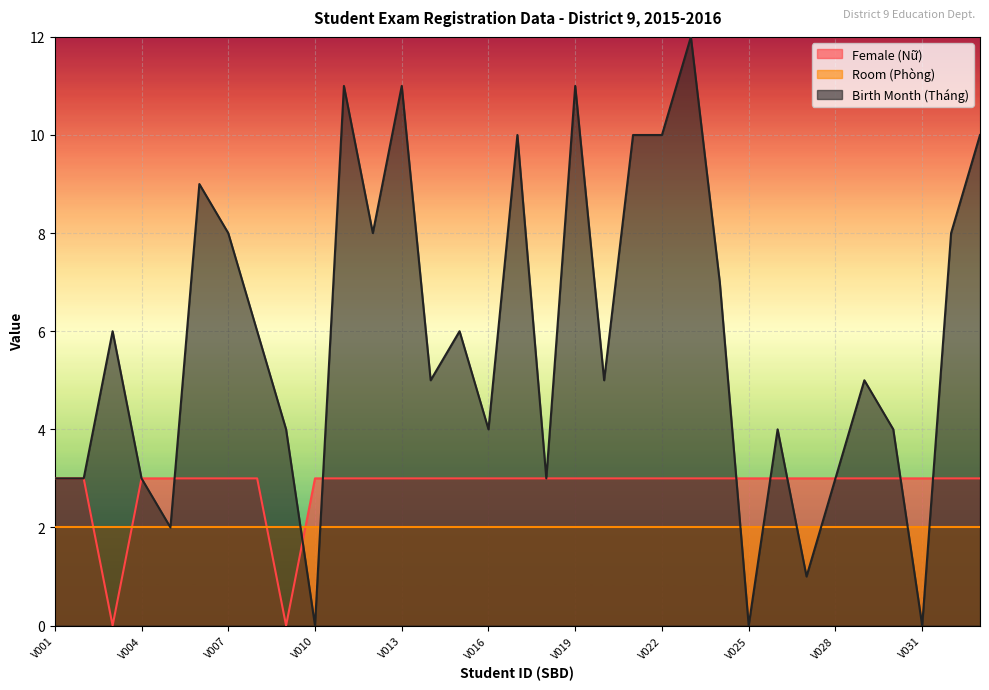

Which category has the highest value across all series?

V023